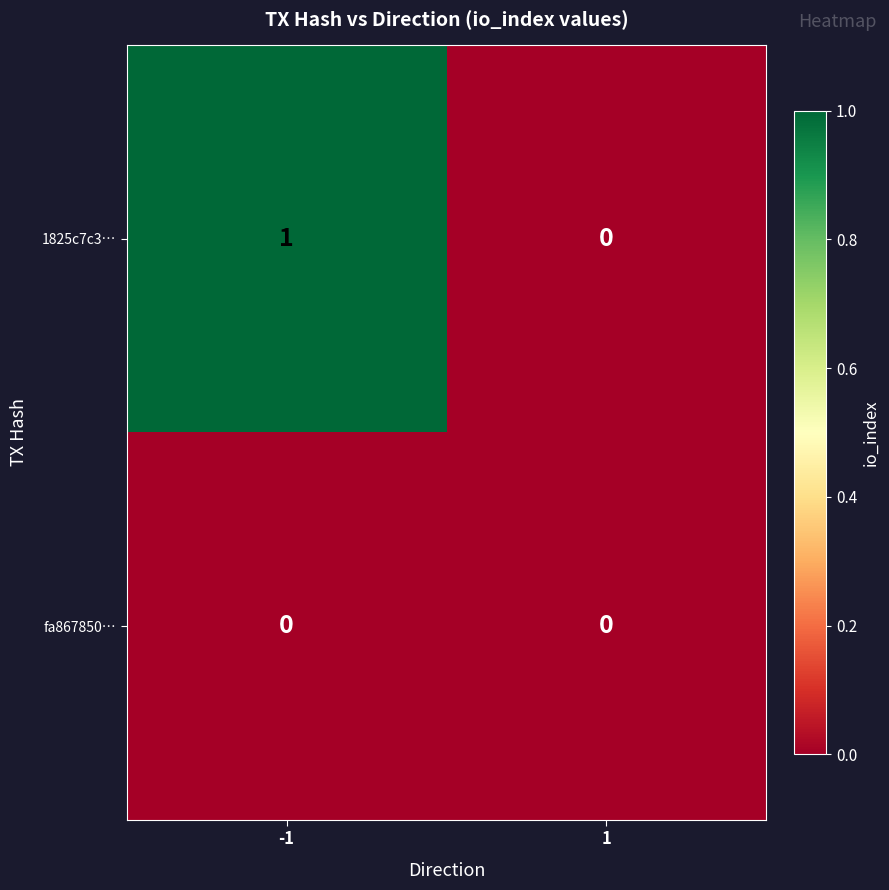

Which series has the widest spread of values?

1825c7c3…